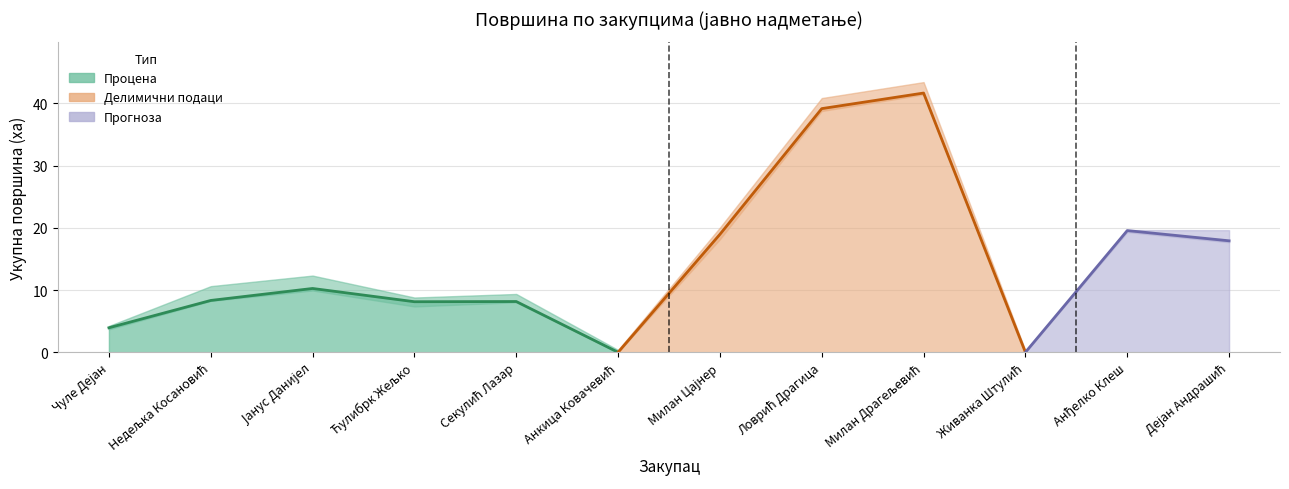

Reading left to right, what are all the values shown in this chart?

3.9	8.3	10.3	8.1	8.2	0.0	19.0	39.2	41.7	0.0	19.6	17.9